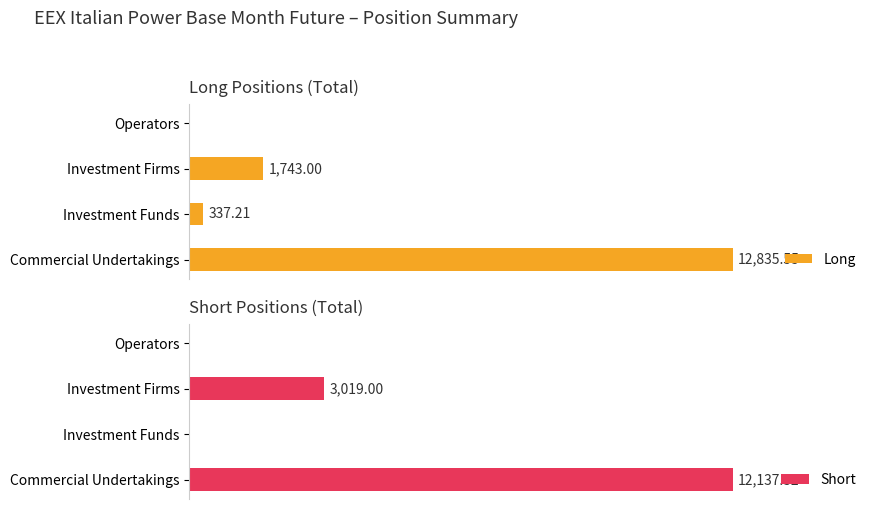

What is the sum of the Long values at Investment Funds and Investment Firms?

2080.2